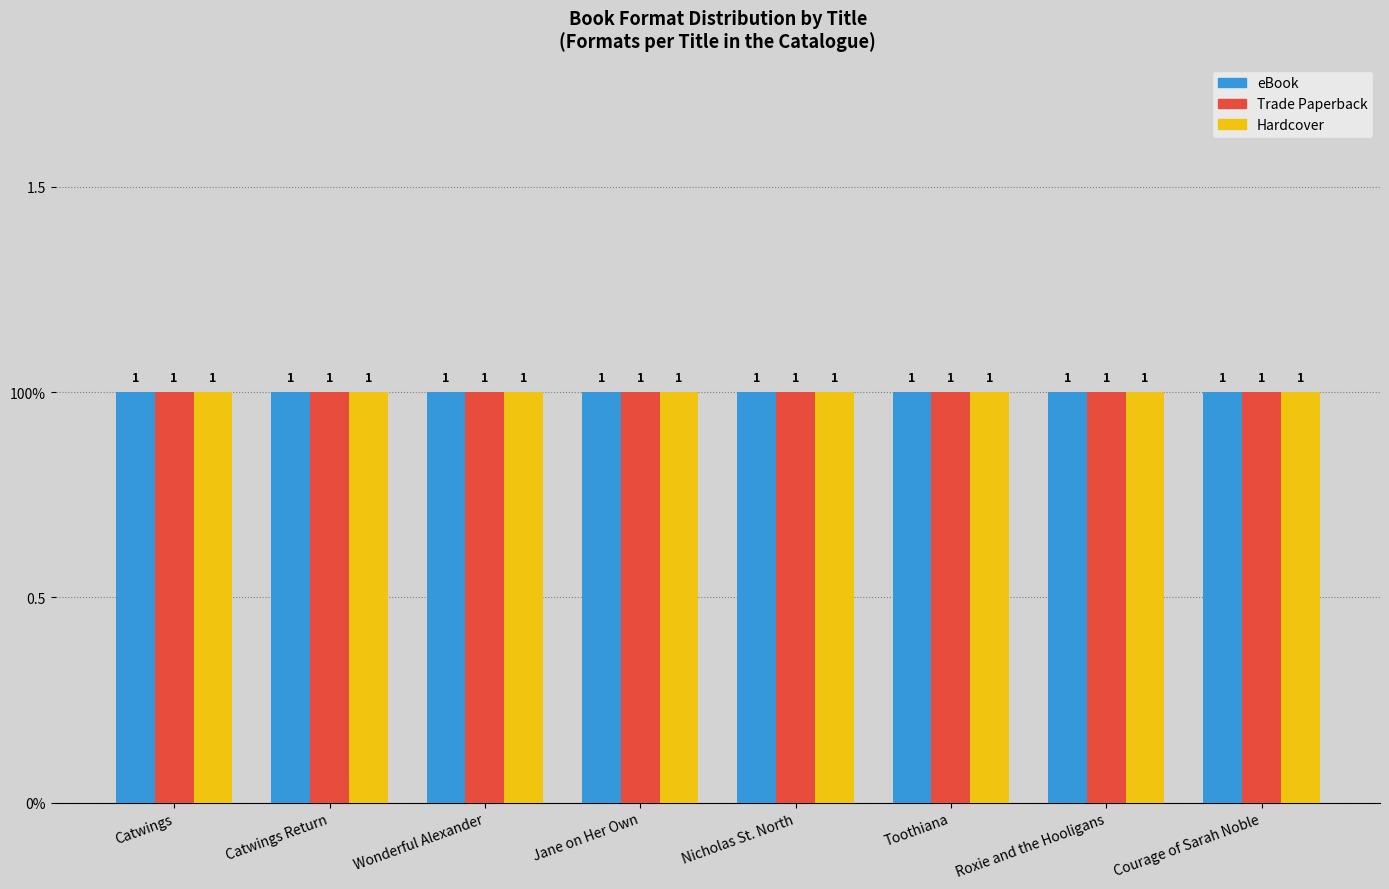

At which label does Hardcover reach its minimum?

Nicholas St. North